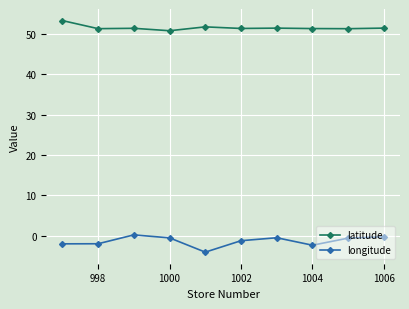

How many categories are shown in the chart?

10